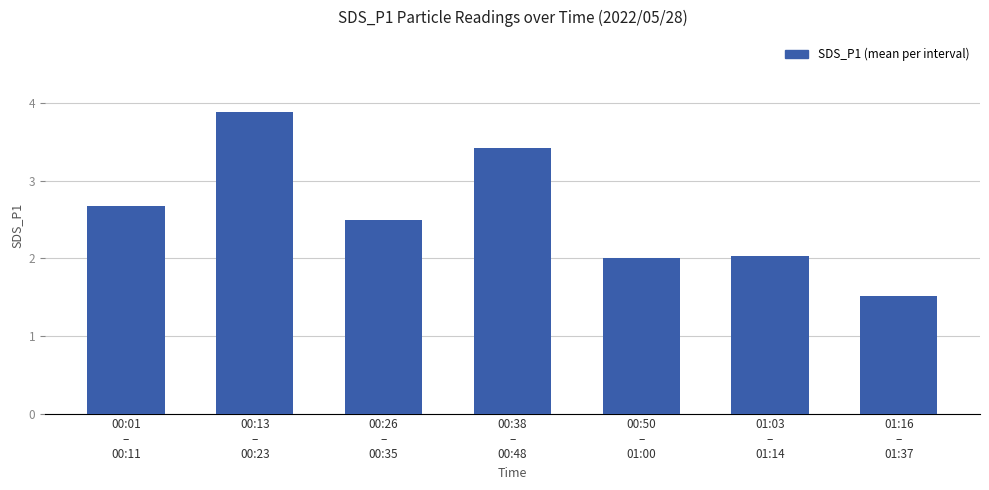

Where does the data first go above 2?

00:01
–
00:11